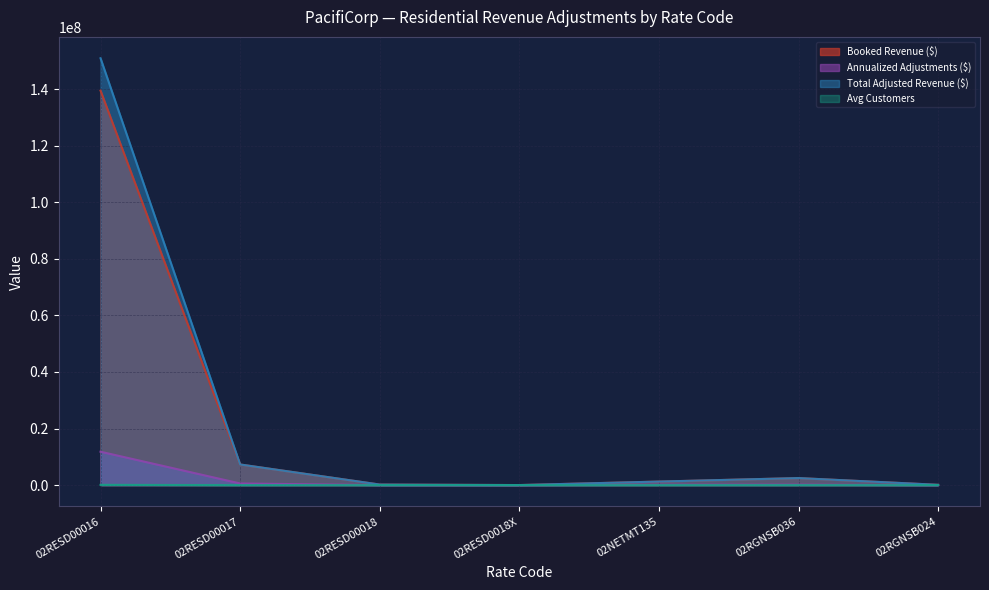

Count the number of data series in this chart.

4